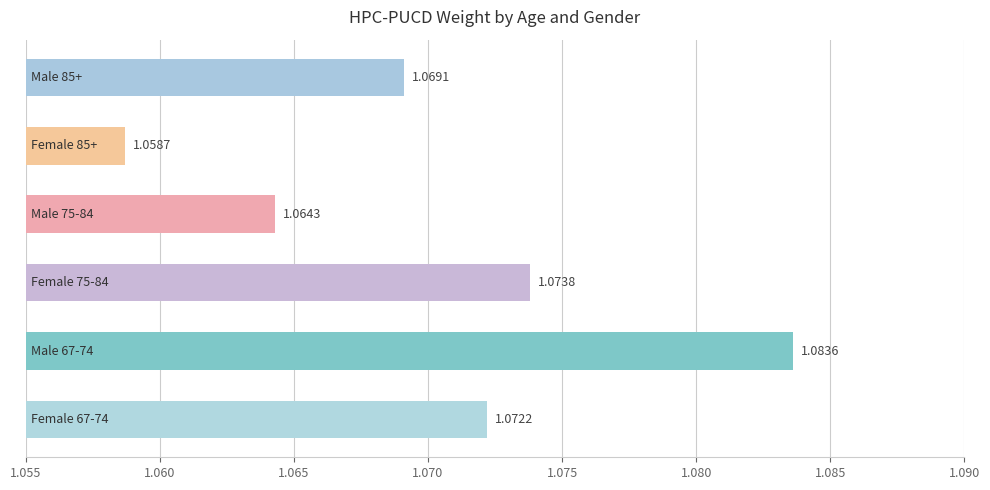

Does the chart contain stacked bars?

No